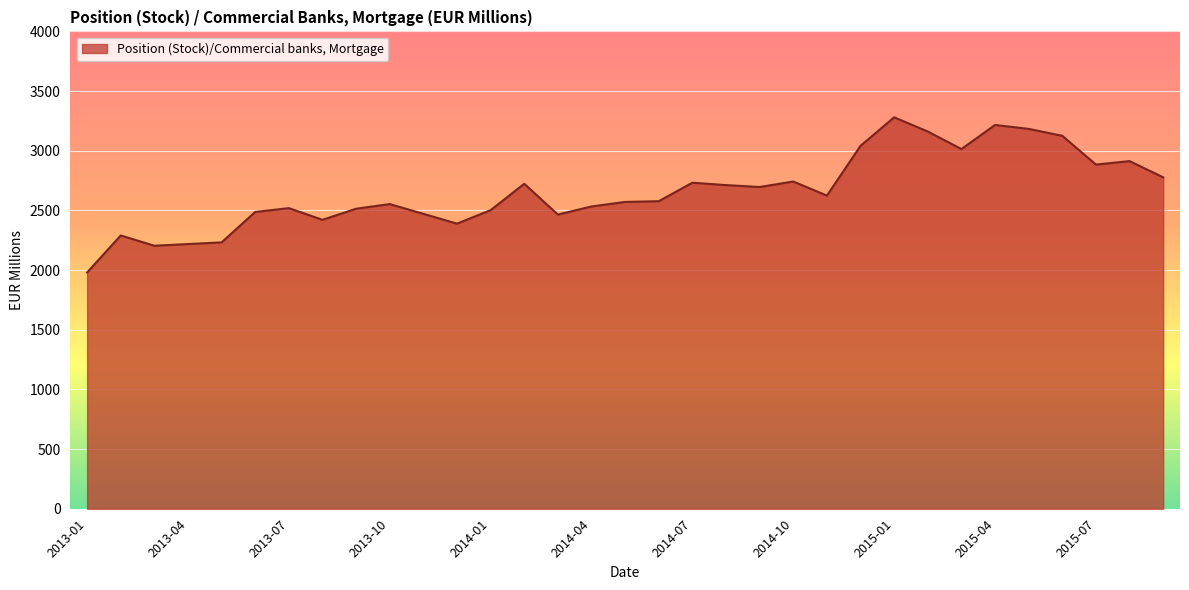

Count the number of categories in the chart.

33